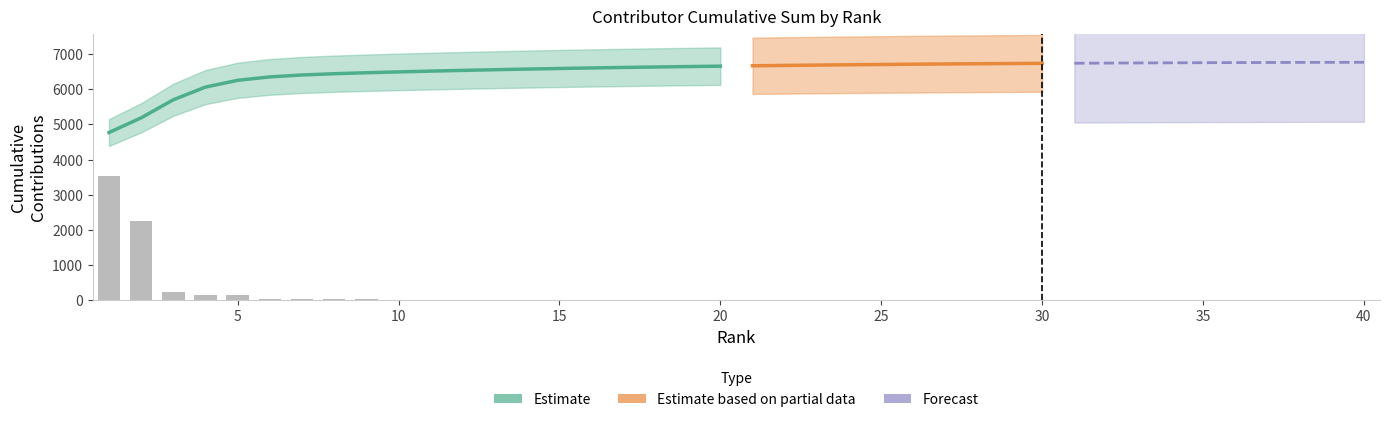

Reading left to right, transcribe all the data shown in this chart.

3538	2248	251	154	148	40	39	27	26	22	22	21	20	18	16	15	15	12	12	12	10	10	10	9	8	8	8	6	5	4	4	4	4	4	3	3	3	3	2	2